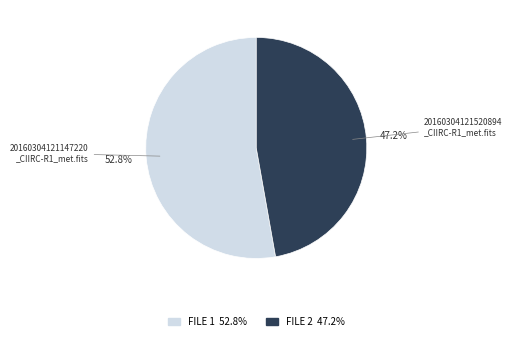

Is there any slice that represents more than half of the pie?

Yes